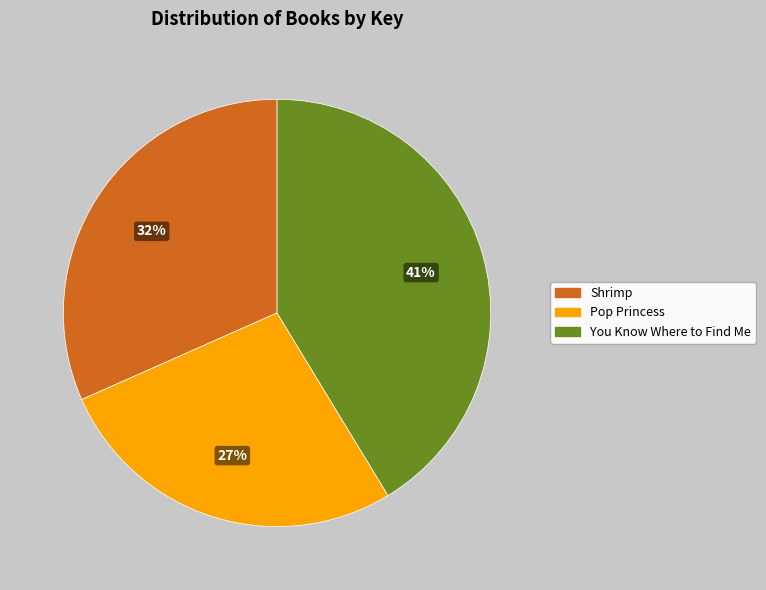

What percentage is the Shrimp slice, to the nearest percent?

32%